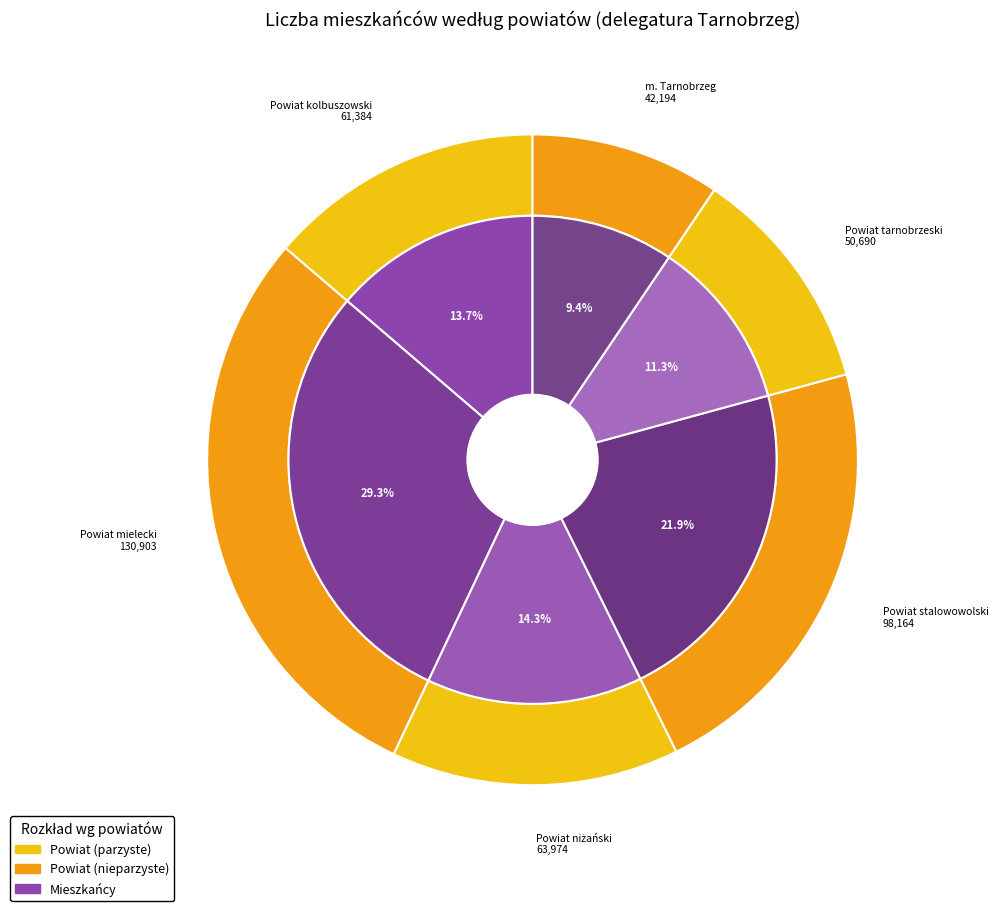

What is the change in value from Powiat niżański to Powiat stalowowolski?

+34190